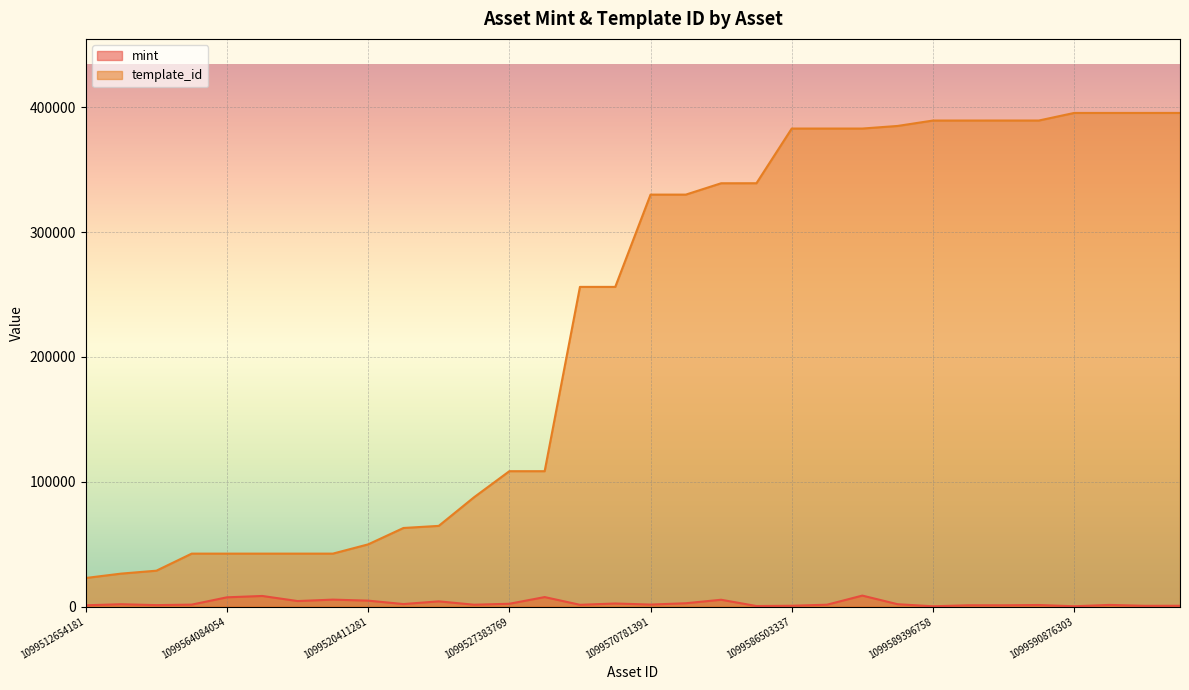

The template_id series shows 383071 at 1099586659964. True or false?

True